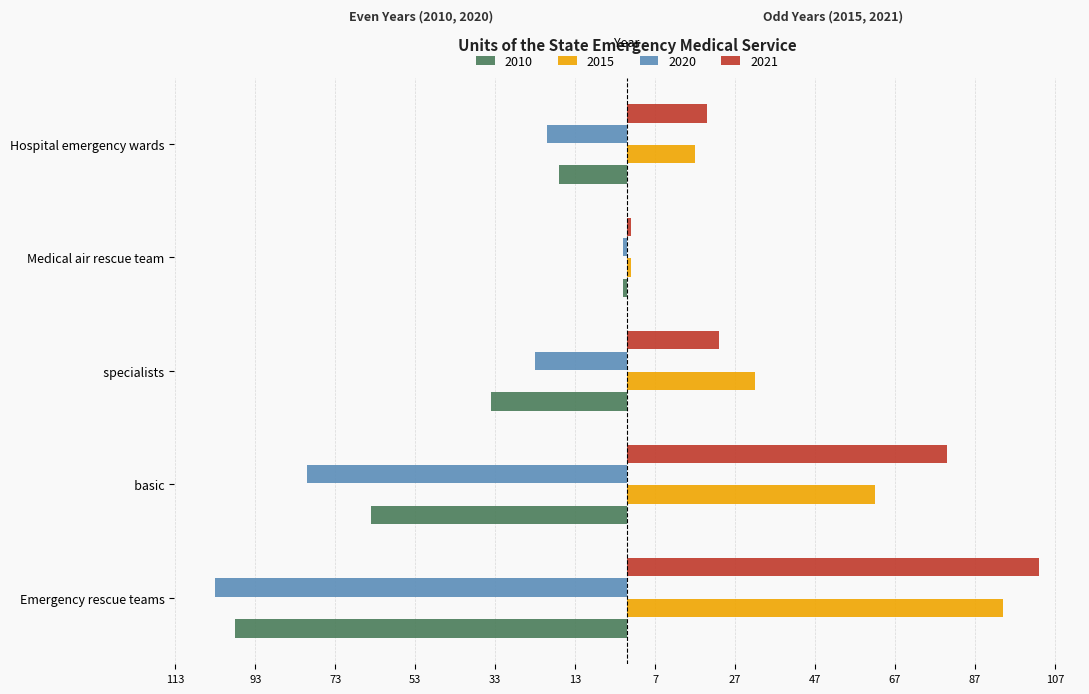

Reading left to right, extract all data points from this chart.

2010: -98	-64	-34	-1	-17
2015: 94	62	32	1	17
2020: -103	-80	-23	-1	-20
2021: 103	80	23	1	20